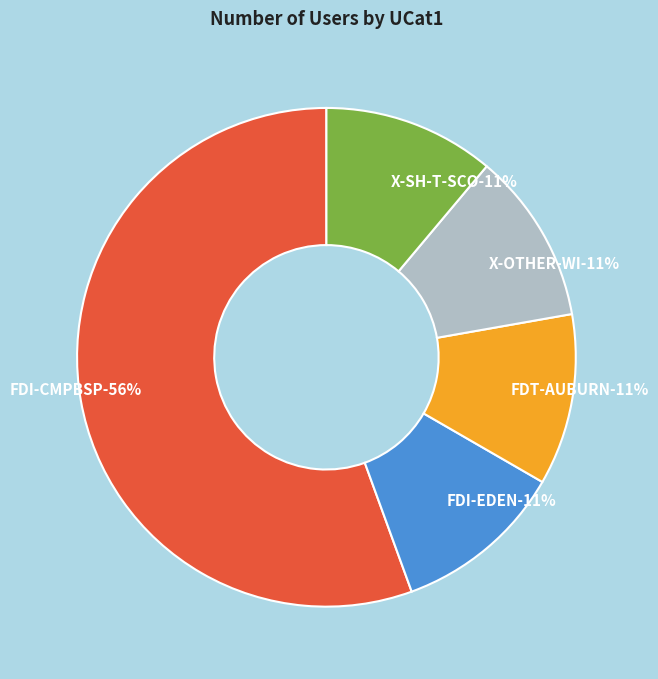

Count the number of slices in the pie.

5